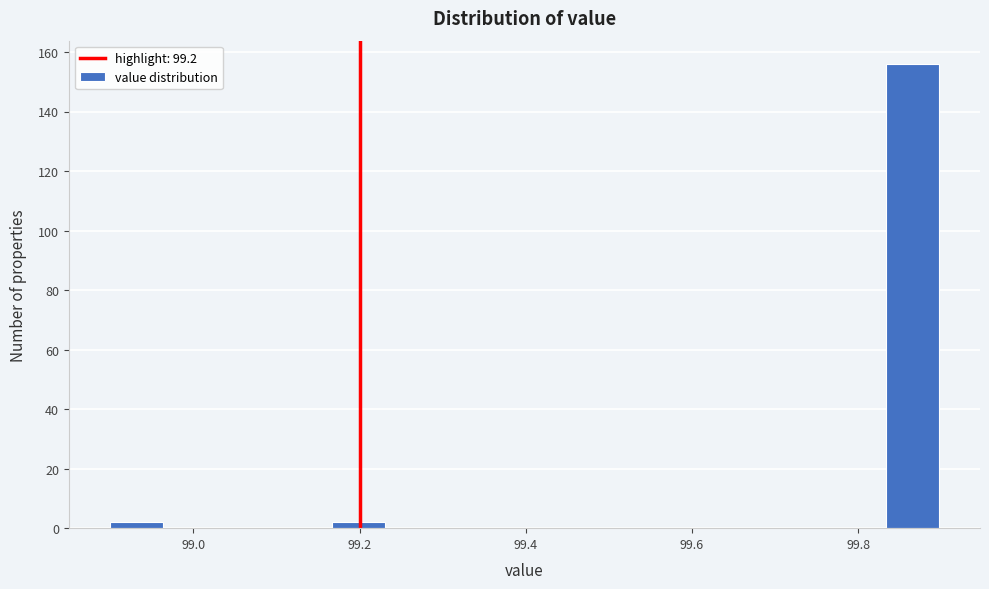

Around what value on the x-axis is the tallest bar? Give the approximate position of its centre, as read against the axis.

99.86